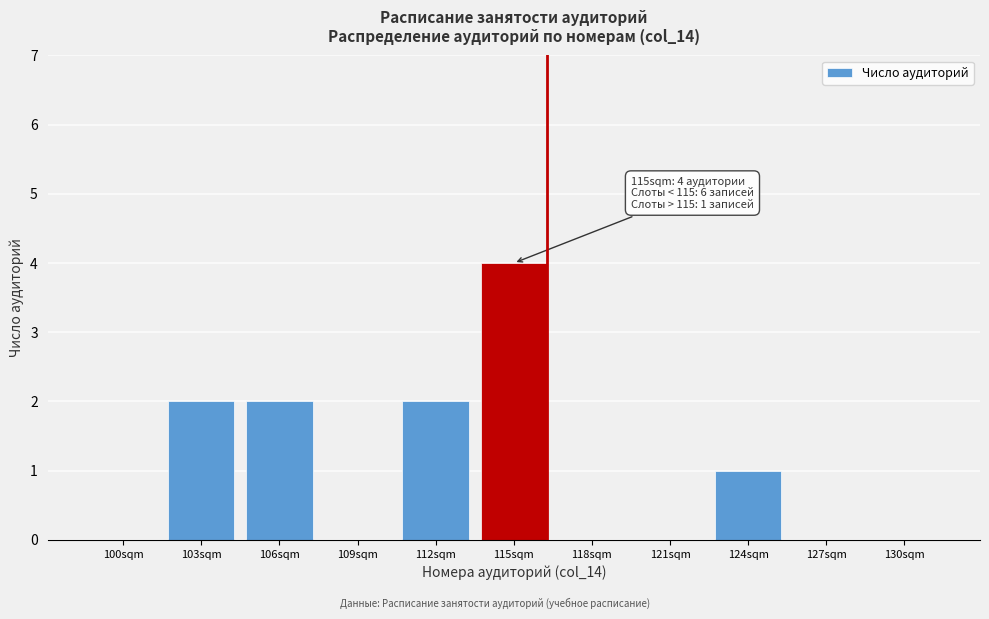

Reading right to left, extract all data points from this chart.

130sqm=0	127sqm=0	124sqm=1	121sqm=0	118sqm=0	115sqm=4	112sqm=2	109sqm=0	106sqm=2	103sqm=2	100sqm=0